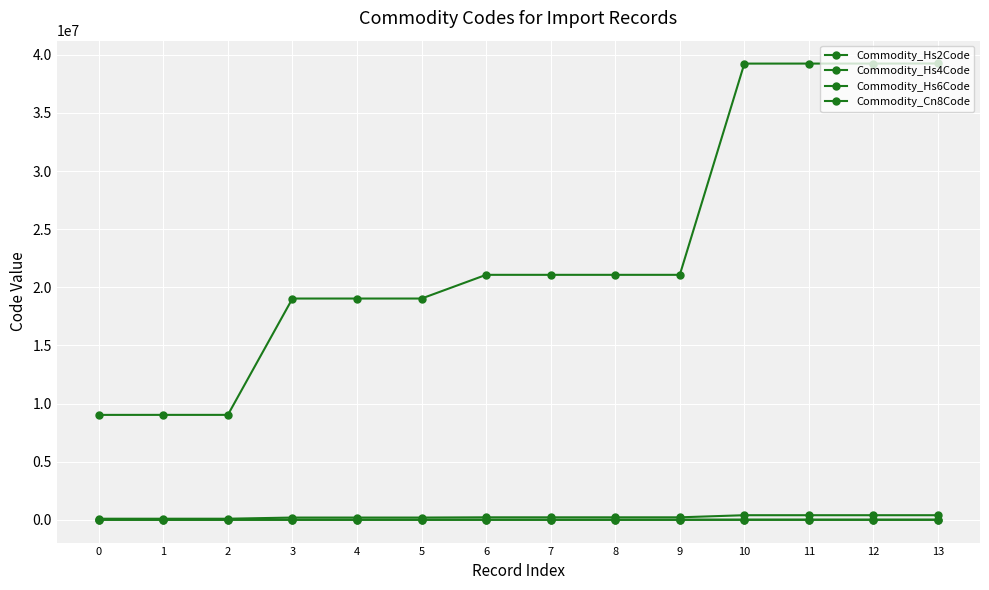

True or false: Commodity_Cn8Code and Commodity_Hs2Code intersect in this chart.

False